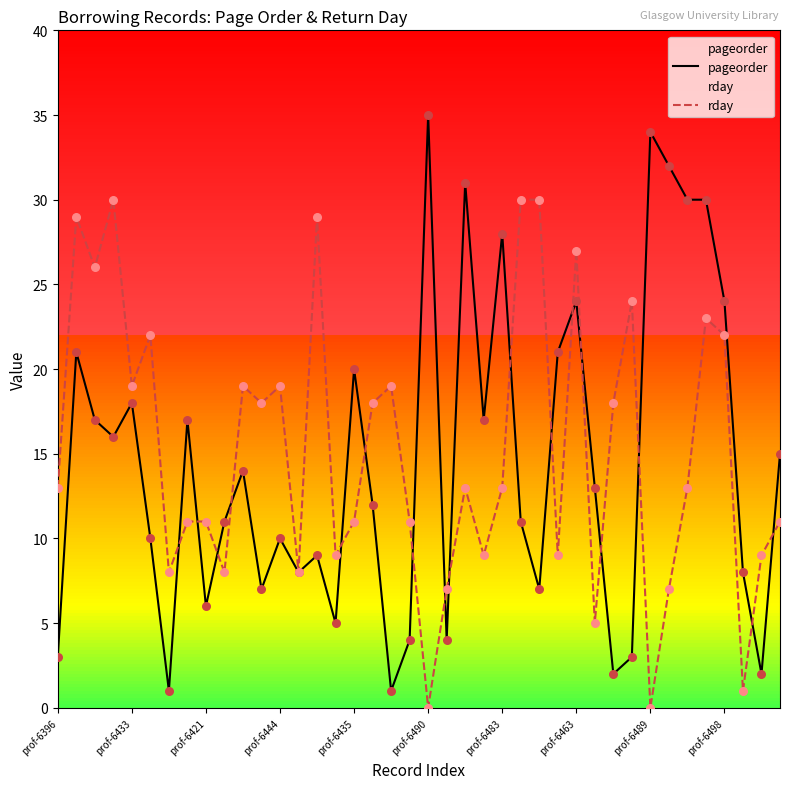

Which series contains the lowest Y value?

rday